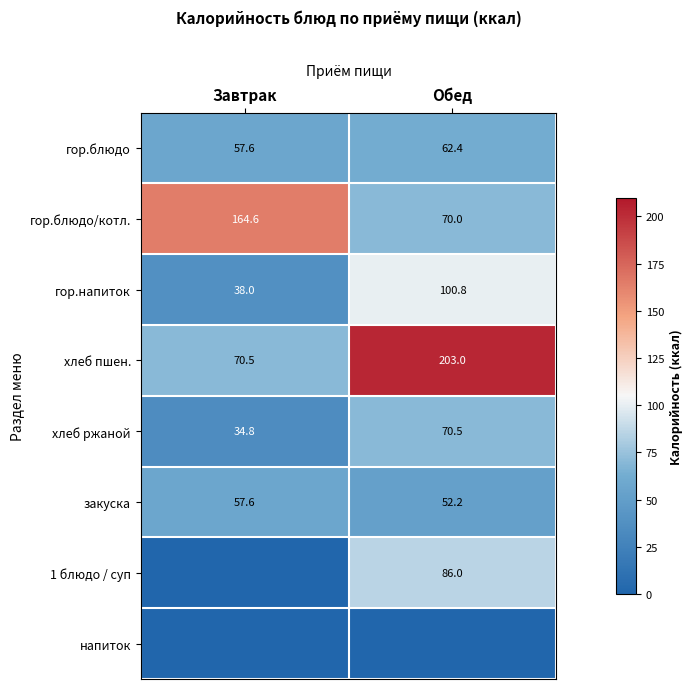

How many values in the гор.напиток series exceed 100?

1